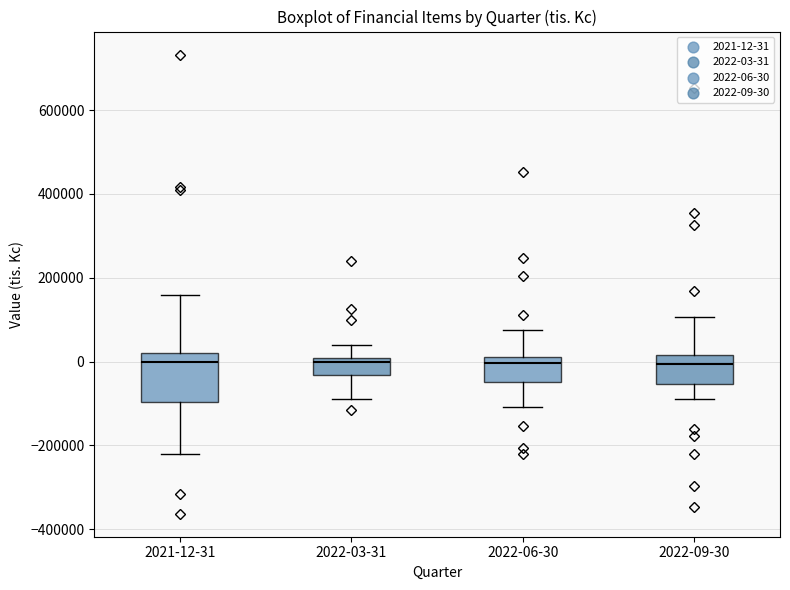

Reading left to right, read every box against the y-axis: the position of its median line, the range the box covers, and the ends of its whiskers. The values are not printed on the chart, so give them approximately, as read against the axis.

2021-12-31: median 0, box -100000 to 20000, whiskers -220000 to 160000
2022-03-31: median 0 (just below the box's upper edge), box -40000 to 0, whiskers -80000 to 40000
2022-06-30: median 0, box -40000 to 20000, whiskers -100000 to 80000
2022-09-30: median 0, box -60000 to 20000, whiskers -80000 to 100000